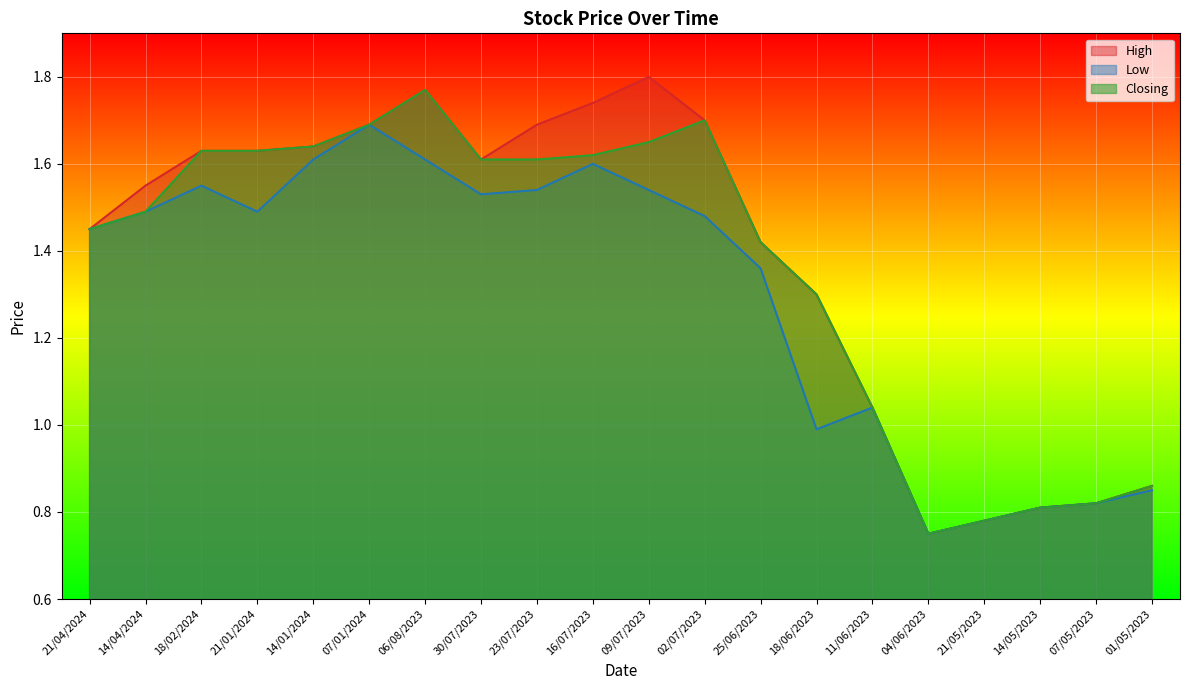

Reading right to left, transcribe all the data shown in this chart.

High: 0.9	0.8	0.8	0.8	0.8	1.0	1.3	1.4	1.7	1.8	1.7	1.7	1.6	1.8	1.7	1.6	1.6	1.6	1.6	1.4
Low: 0.8	0.8	0.8	0.8	0.8	1.0	1.0	1.4	1.5	1.5	1.6	1.5	1.5	1.6	1.7	1.6	1.5	1.6	1.5	1.4
Closing: 0.9	0.8	0.8	0.8	0.8	1.0	1.3	1.4	1.7	1.6	1.6	1.6	1.6	1.8	1.7	1.6	1.6	1.6	1.5	1.4